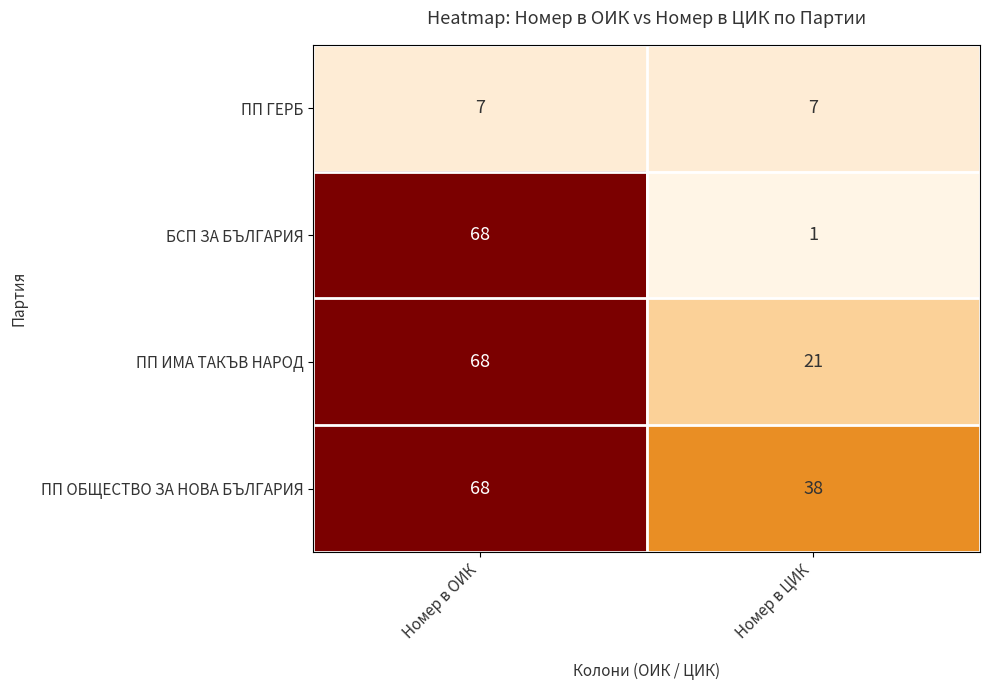

What is the minimum value shown in the chart?

1